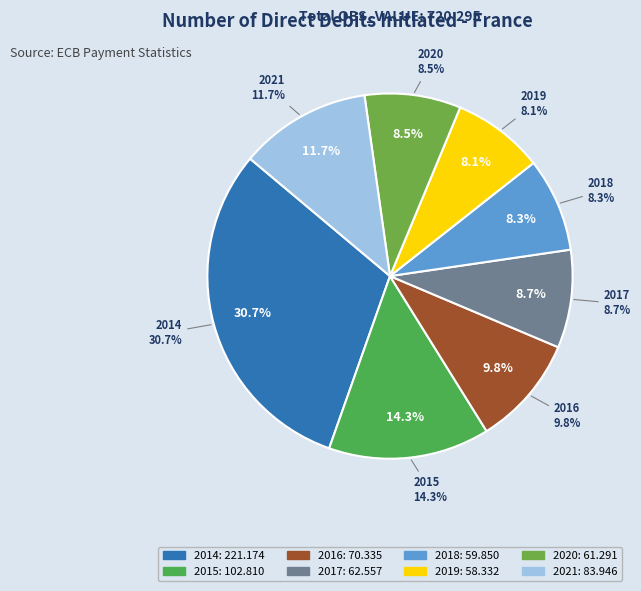

Is it true that 2014 is 21% of the pie?

False